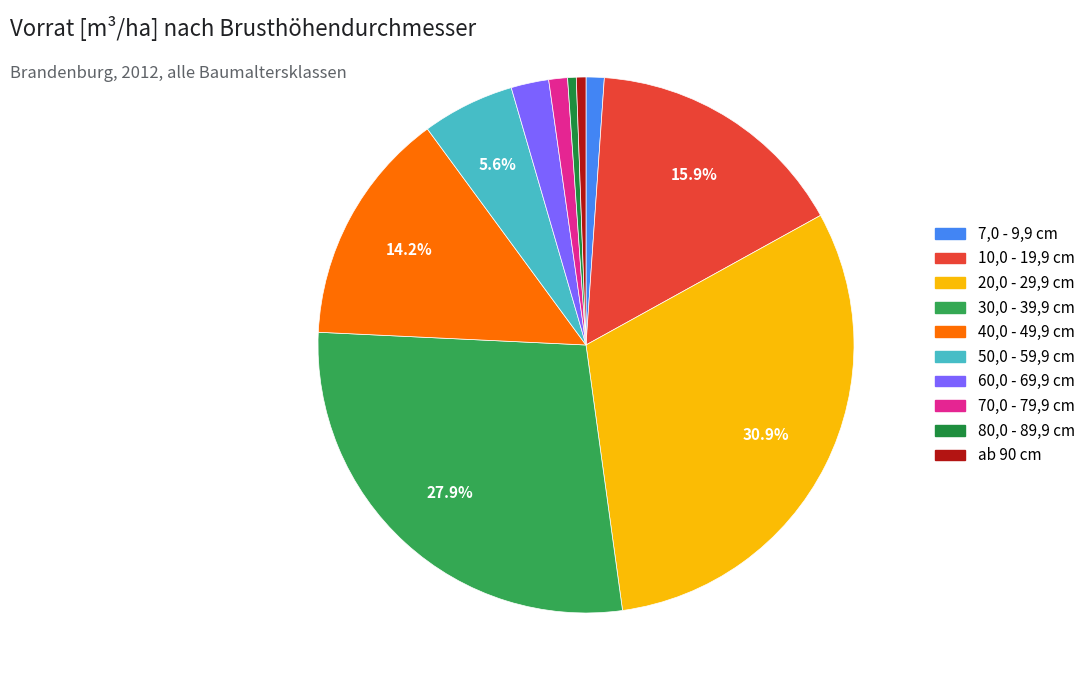

Is there any slice that represents more than half of the pie?

No